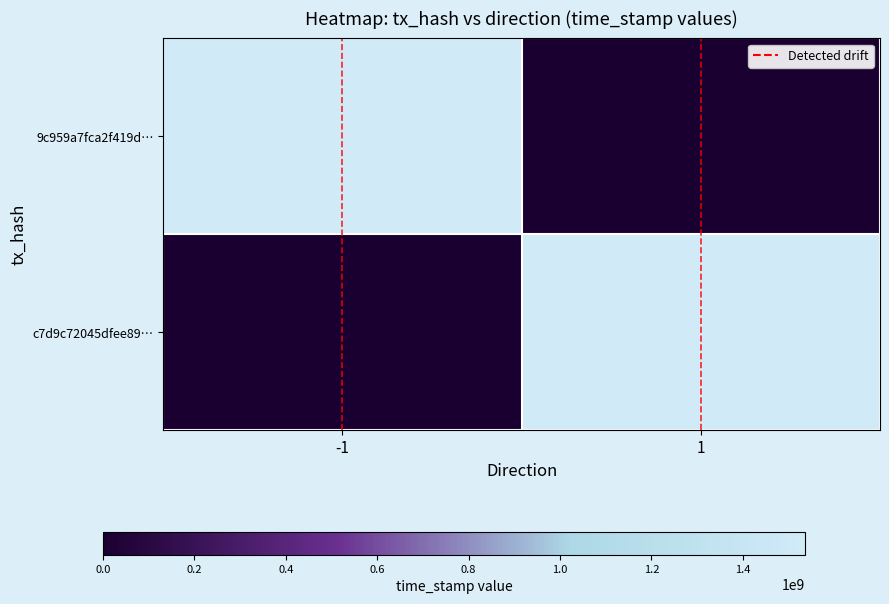

Which label corresponds to the largest value in the chart?

-1